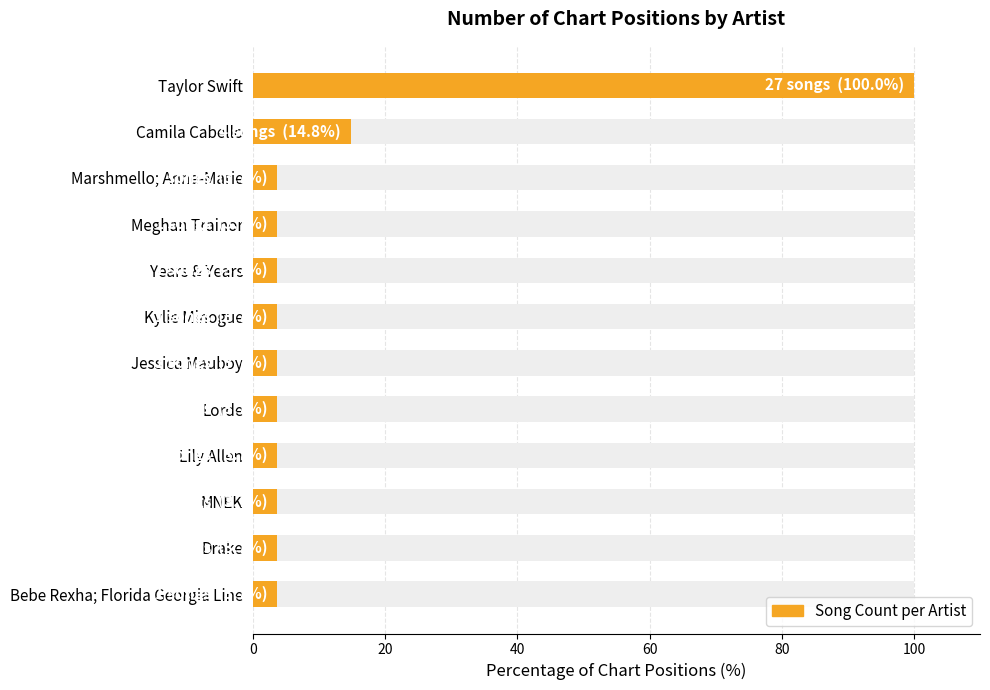

What is the sum of all values?

151.9